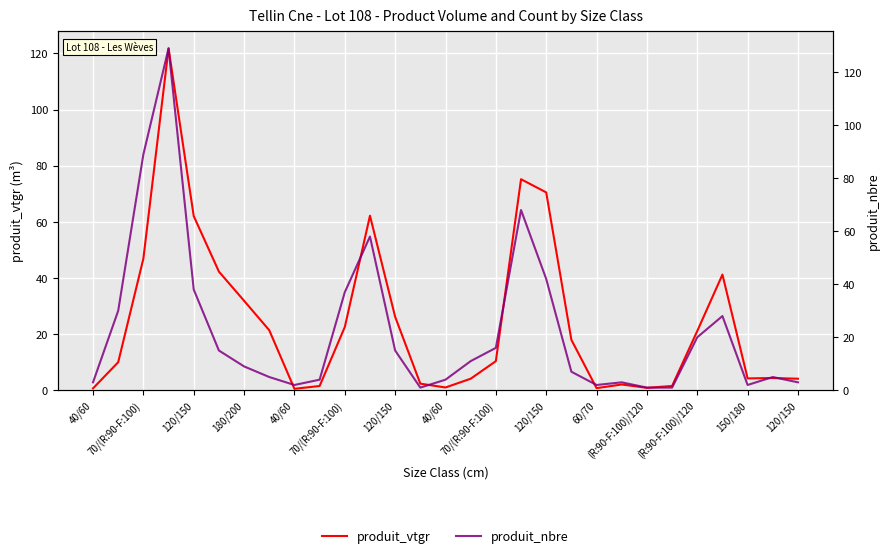

What is the value of the produit_vtgr point at the 4th from the left?

121.8